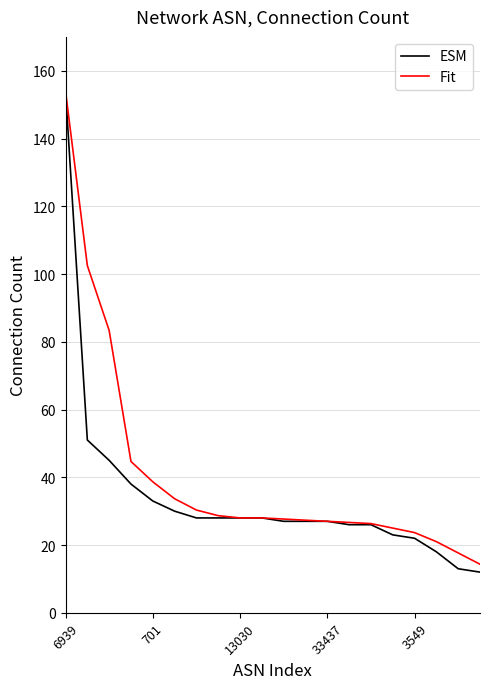

What is the smallest value displayed?

12.0